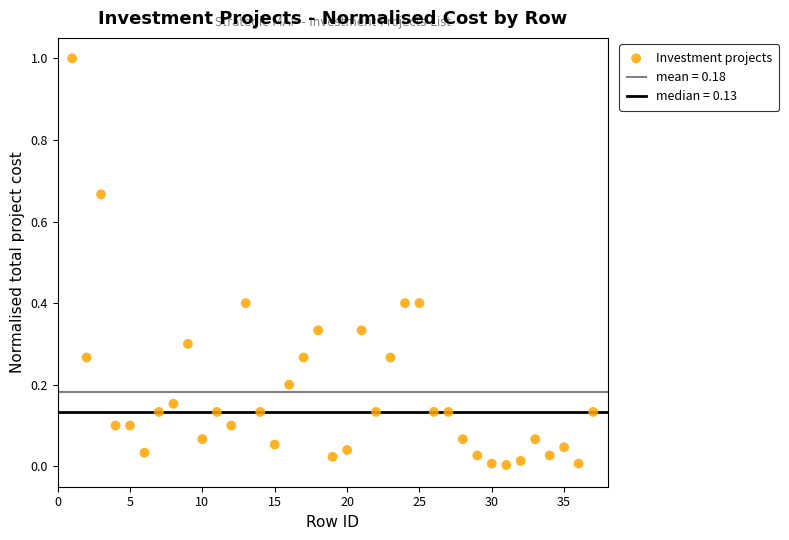

What is the range of X values (max minus min)?

36.0